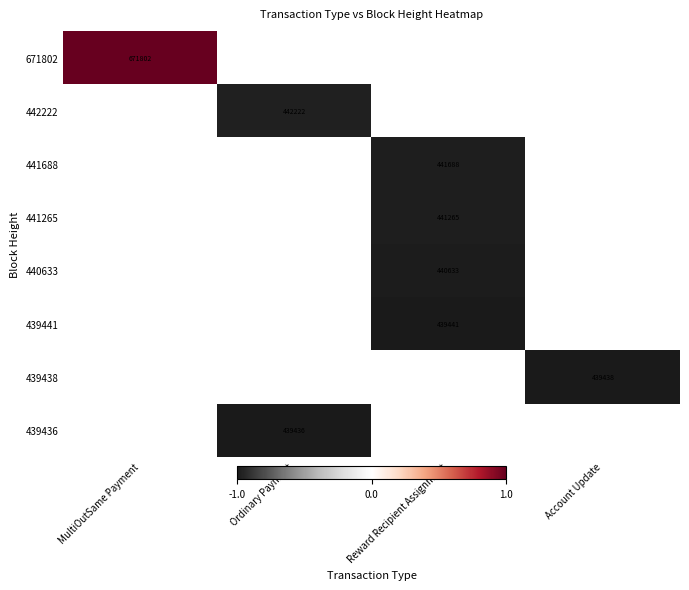

The 440633 series shows 622573 at Reward Recipient Assignment. True or false?

False